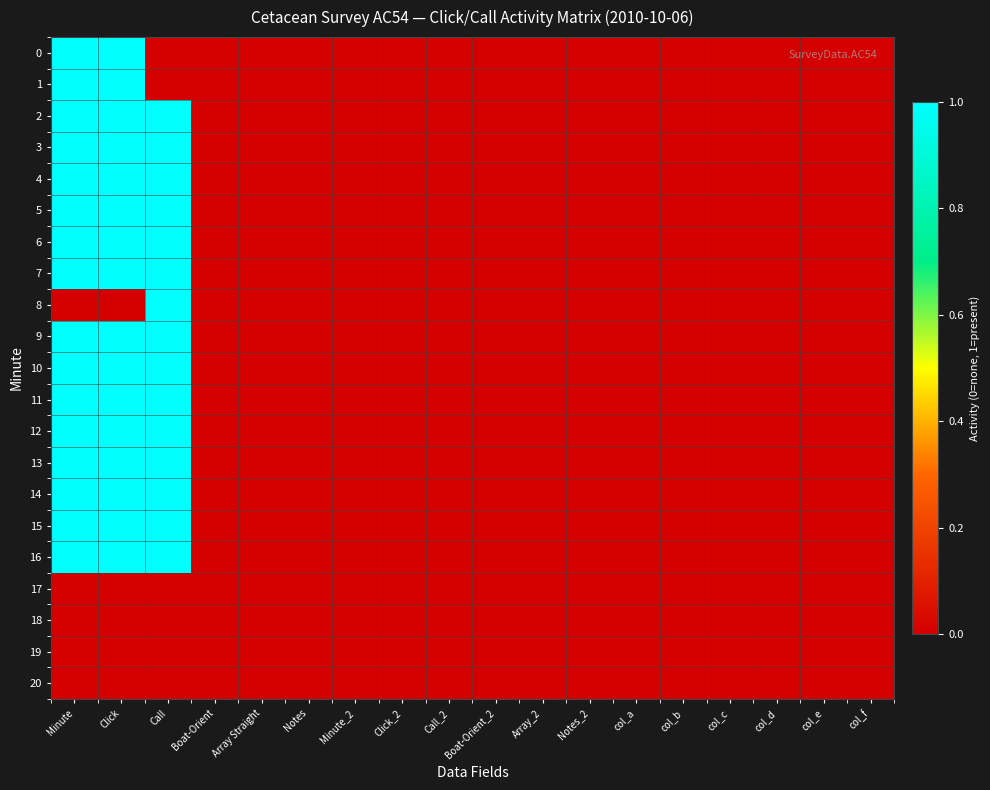

Reading right to left, transcribe all the data shown in this chart.

0: col_f=0	col_e=0	col_d=0	col_c=0	col_b=0	col_a=0	Notes_2=0	Array_2=0	Boat-Orient_2=0	Call_2=0	Click_2=0	Minute_2=0	Notes=0	Array Straight=0	Boat-Orient=0	Call=0	Click=1	Minute=1
1: col_f=0	col_e=0	col_d=0	col_c=0	col_b=0	col_a=0	Notes_2=0	Array_2=0	Boat-Orient_2=0	Call_2=0	Click_2=0	Minute_2=0	Notes=0	Array Straight=0	Boat-Orient=0	Call=0	Click=1	Minute=1
2: col_f=0	col_e=0	col_d=0	col_c=0	col_b=0	col_a=0	Notes_2=0	Array_2=0	Boat-Orient_2=0	Call_2=0	Click_2=0	Minute_2=0	Notes=0	Array Straight=0	Boat-Orient=0	Call=1	Click=1	Minute=1
3: col_f=0	col_e=0	col_d=0	col_c=0	col_b=0	col_a=0	Notes_2=0	Array_2=0	Boat-Orient_2=0	Call_2=0	Click_2=0	Minute_2=0	Notes=0	Array Straight=0	Boat-Orient=0	Call=1	Click=1	Minute=1
4: col_f=0	col_e=0	col_d=0	col_c=0	col_b=0	col_a=0	Notes_2=0	Array_2=0	Boat-Orient_2=0	Call_2=0	Click_2=0	Minute_2=0	Notes=0	Array Straight=0	Boat-Orient=0	Call=1	Click=1	Minute=1
5: col_f=0	col_e=0	col_d=0	col_c=0	col_b=0	col_a=0	Notes_2=0	Array_2=0	Boat-Orient_2=0	Call_2=0	Click_2=0	Minute_2=0	Notes=0	Array Straight=0	Boat-Orient=0	Call=1	Click=1	Minute=1
6: col_f=0	col_e=0	col_d=0	col_c=0	col_b=0	col_a=0	Notes_2=0	Array_2=0	Boat-Orient_2=0	Call_2=0	Click_2=0	Minute_2=0	Notes=0	Array Straight=0	Boat-Orient=0	Call=1	Click=1	Minute=1
7: col_f=0	col_e=0	col_d=0	col_c=0	col_b=0	col_a=0	Notes_2=0	Array_2=0	Boat-Orient_2=0	Call_2=0	Click_2=0	Minute_2=0	Notes=0	Array Straight=0	Boat-Orient=0	Call=1	Click=1	Minute=1
8: col_f=0	col_e=0	col_d=0	col_c=0	col_b=0	col_a=0	Notes_2=0	Array_2=0	Boat-Orient_2=0	Call_2=0	Click_2=0	Minute_2=0	Notes=0	Array Straight=0	Boat-Orient=0	Call=1	Click=0	Minute=0
9: col_f=0	col_e=0	col_d=0	col_c=0	col_b=0	col_a=0	Notes_2=0	Array_2=0	Boat-Orient_2=0	Call_2=0	Click_2=0	Minute_2=0	Notes=0	Array Straight=0	Boat-Orient=0	Call=1	Click=1	Minute=1
10: col_f=0	col_e=0	col_d=0	col_c=0	col_b=0	col_a=0	Notes_2=0	Array_2=0	Boat-Orient_2=0	Call_2=0	Click_2=0	Minute_2=0	Notes=0	Array Straight=0	Boat-Orient=0	Call=1	Click=1	Minute=1
11: col_f=0	col_e=0	col_d=0	col_c=0	col_b=0	col_a=0	Notes_2=0	Array_2=0	Boat-Orient_2=0	Call_2=0	Click_2=0	Minute_2=0	Notes=0	Array Straight=0	Boat-Orient=0	Call=1	Click=1	Minute=1
12: col_f=0	col_e=0	col_d=0	col_c=0	col_b=0	col_a=0	Notes_2=0	Array_2=0	Boat-Orient_2=0	Call_2=0	Click_2=0	Minute_2=0	Notes=0	Array Straight=0	Boat-Orient=0	Call=1	Click=1	Minute=1
13: col_f=0	col_e=0	col_d=0	col_c=0	col_b=0	col_a=0	Notes_2=0	Array_2=0	Boat-Orient_2=0	Call_2=0	Click_2=0	Minute_2=0	Notes=0	Array Straight=0	Boat-Orient=0	Call=1	Click=1	Minute=1
14: col_f=0	col_e=0	col_d=0	col_c=0	col_b=0	col_a=0	Notes_2=0	Array_2=0	Boat-Orient_2=0	Call_2=0	Click_2=0	Minute_2=0	Notes=0	Array Straight=0	Boat-Orient=0	Call=1	Click=1	Minute=1
15: col_f=0	col_e=0	col_d=0	col_c=0	col_b=0	col_a=0	Notes_2=0	Array_2=0	Boat-Orient_2=0	Call_2=0	Click_2=0	Minute_2=0	Notes=0	Array Straight=0	Boat-Orient=0	Call=1	Click=1	Minute=1
16: col_f=0	col_e=0	col_d=0	col_c=0	col_b=0	col_a=0	Notes_2=0	Array_2=0	Boat-Orient_2=0	Call_2=0	Click_2=0	Minute_2=0	Notes=0	Array Straight=0	Boat-Orient=0	Call=1	Click=1	Minute=1
17: col_f=0	col_e=0	col_d=0	col_c=0	col_b=0	col_a=0	Notes_2=0	Array_2=0	Boat-Orient_2=0	Call_2=0	Click_2=0	Minute_2=0	Notes=0	Array Straight=0	Boat-Orient=0	Call=0	Click=0	Minute=0
18: col_f=0	col_e=0	col_d=0	col_c=0	col_b=0	col_a=0	Notes_2=0	Array_2=0	Boat-Orient_2=0	Call_2=0	Click_2=0	Minute_2=0	Notes=0	Array Straight=0	Boat-Orient=0	Call=0	Click=0	Minute=0
19: col_f=0	col_e=0	col_d=0	col_c=0	col_b=0	col_a=0	Notes_2=0	Array_2=0	Boat-Orient_2=0	Call_2=0	Click_2=0	Minute_2=0	Notes=0	Array Straight=0	Boat-Orient=0	Call=0	Click=0	Minute=0
20: col_f=0	col_e=0	col_d=0	col_c=0	col_b=0	col_a=0	Notes_2=0	Array_2=0	Boat-Orient_2=0	Call_2=0	Click_2=0	Minute_2=0	Notes=0	Array Straight=0	Boat-Orient=0	Call=0	Click=0	Minute=0